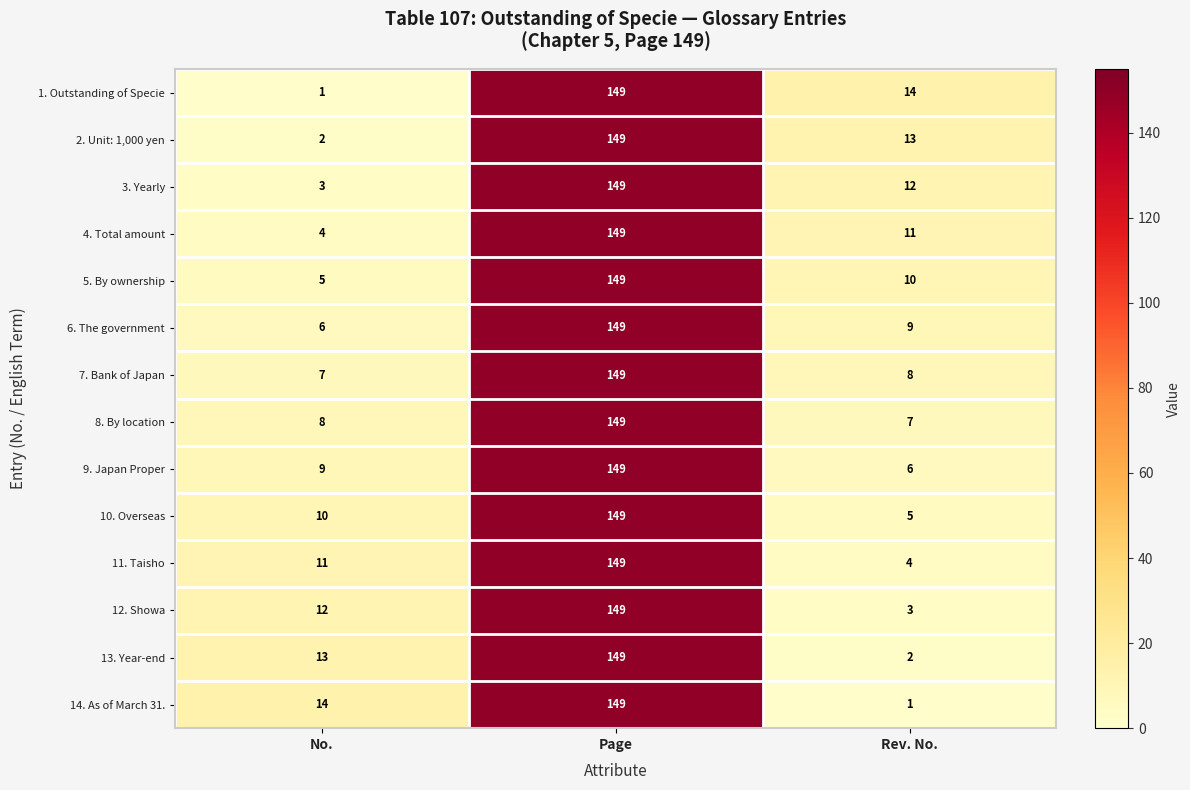

What is the lowest value of the 6. The government series?

6